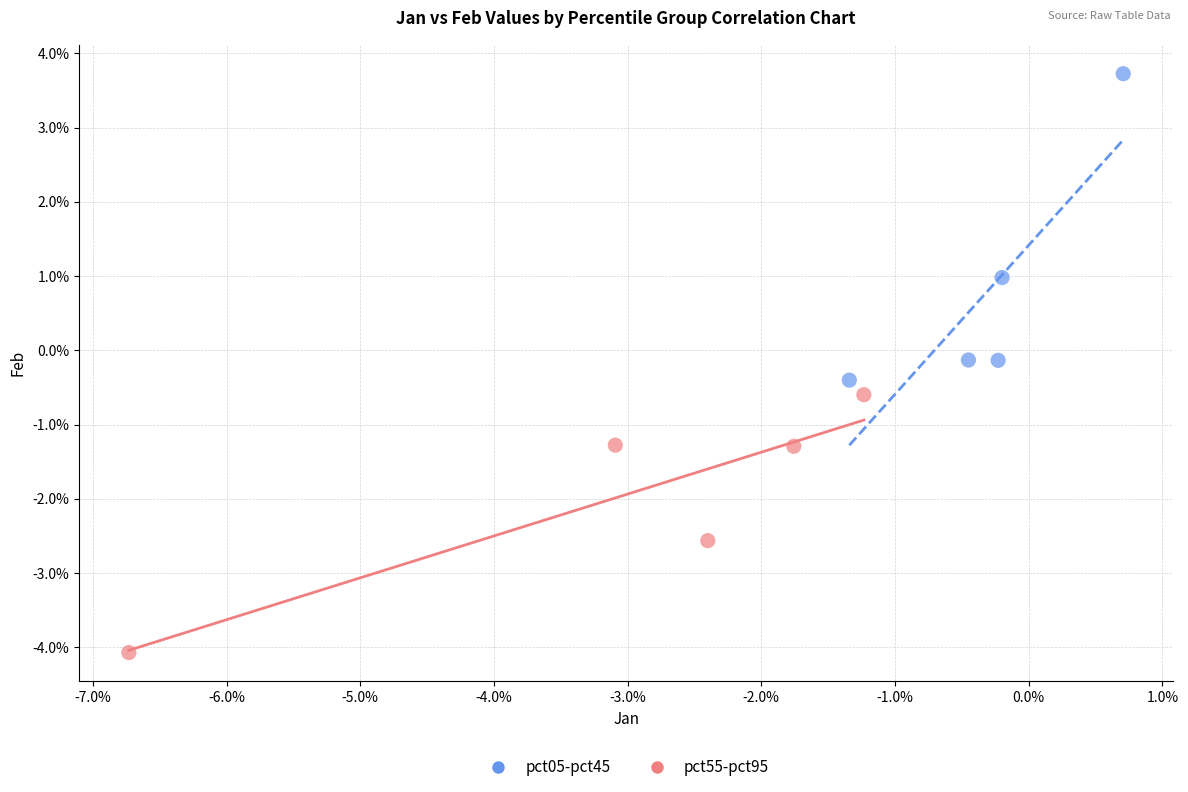

What are all the series names shown in the legend?

pct05-pct45, pct55-pct95